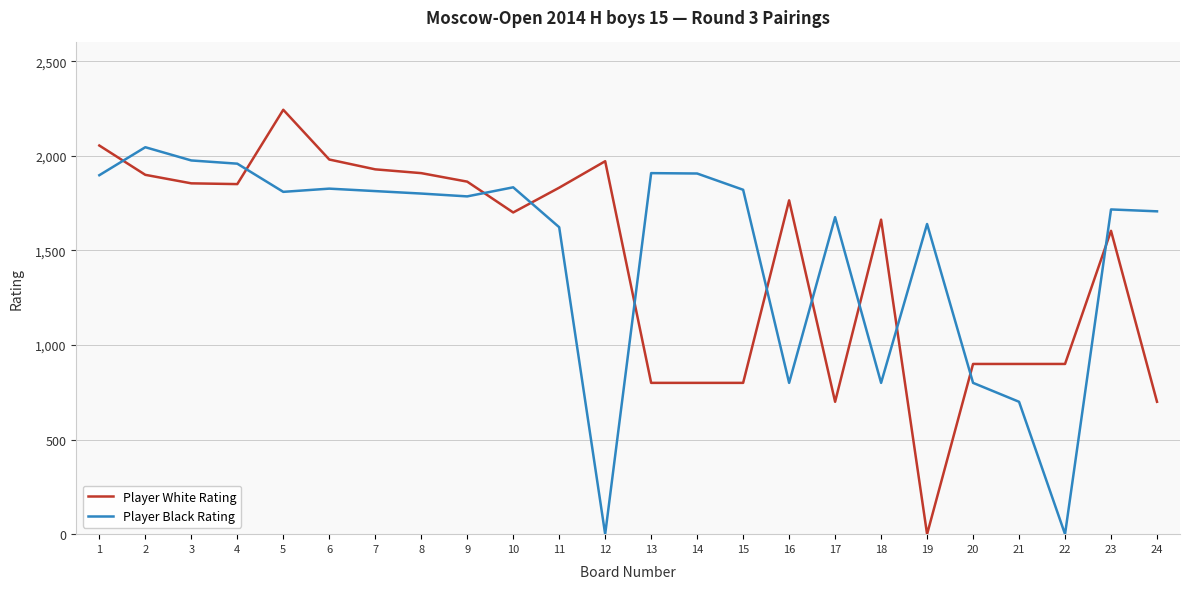

True or false: Player White Rating and Player Black Rating intersect in this chart.

True